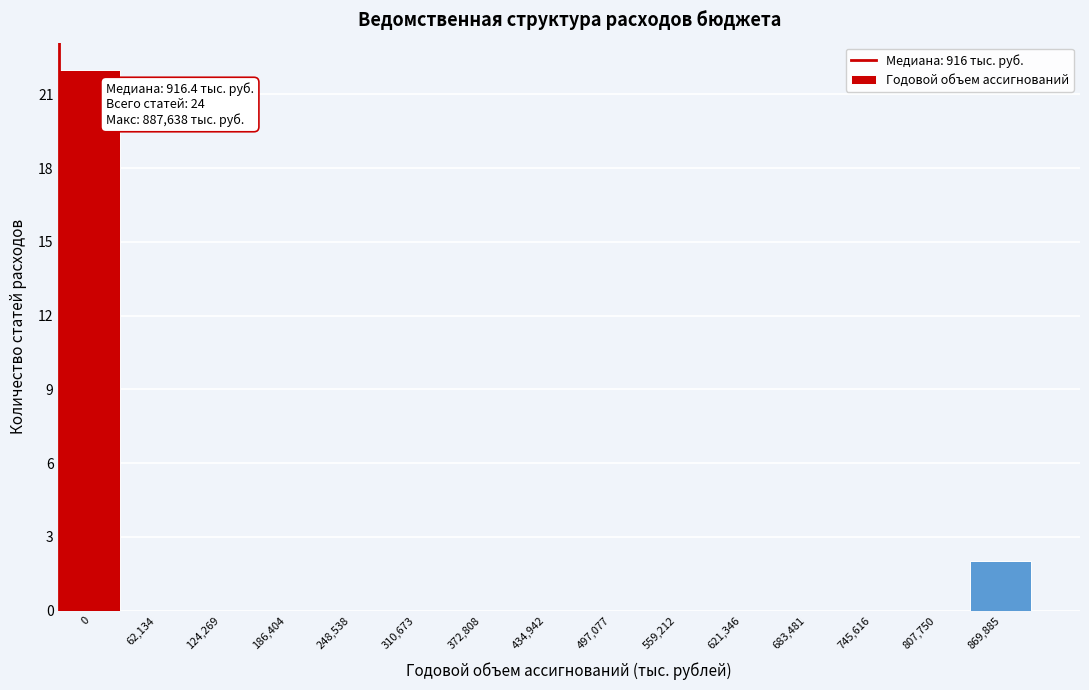

Reading right to left, list all the values displayed in this chart.

869,885=2	807,750=0	745,616=0	683,481=0	621,346=0	559,212=0	497,077=0	434,942=0	372,808=0	310,673=0	248,538=0	186,404=0	124,269=0	62,134=0	0=22